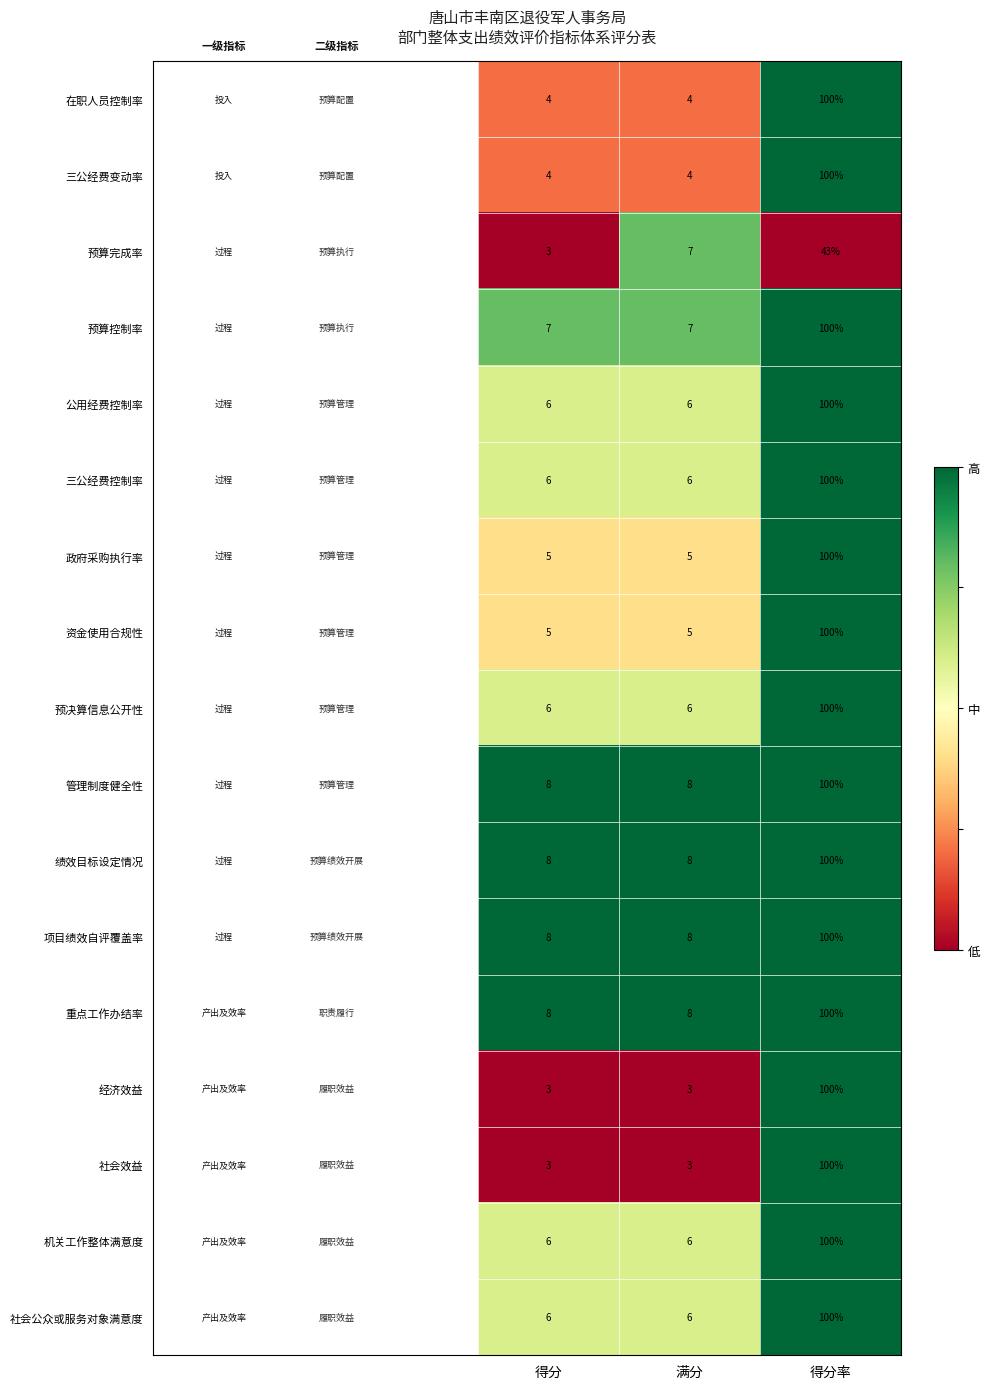

What is the difference between the maximum and second lowest values in the 重点工作办结率 series?

92